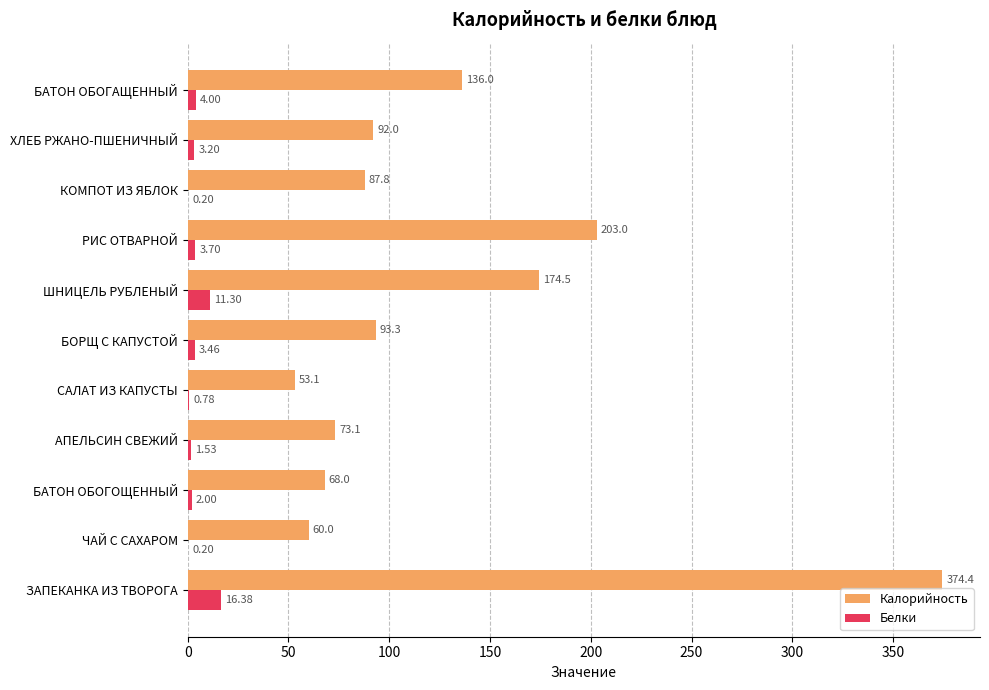

Between ШНИЦЕЛЬ РУБЛЕНЫЙ and РИС ОТВАРНОЙ, which series saw the biggest shift?

Калорийность